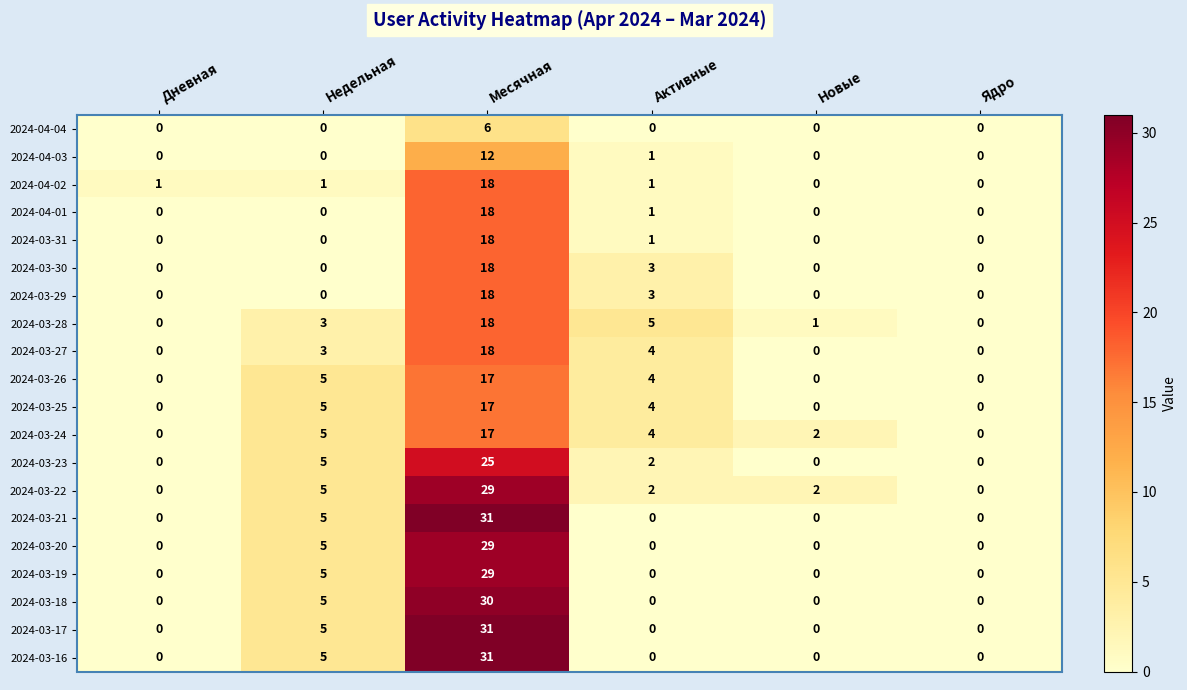

What is the maximum value for 2024-03-17?

31